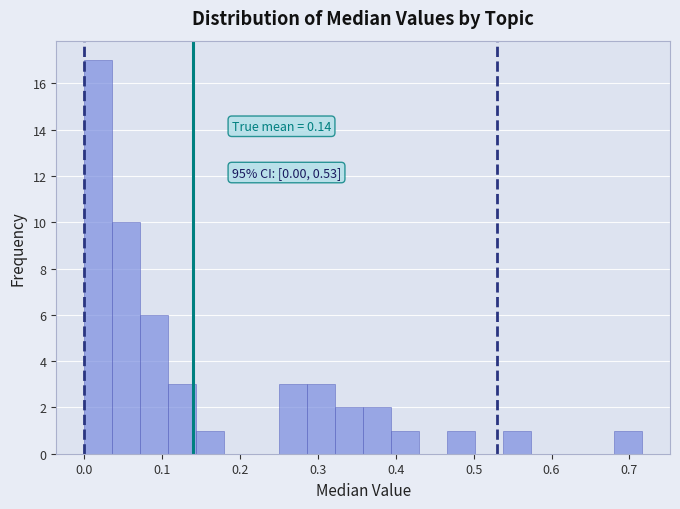

Around what value on the x-axis is the tallest bar? Give the approximate position of its centre, as read against the axis.

0.02